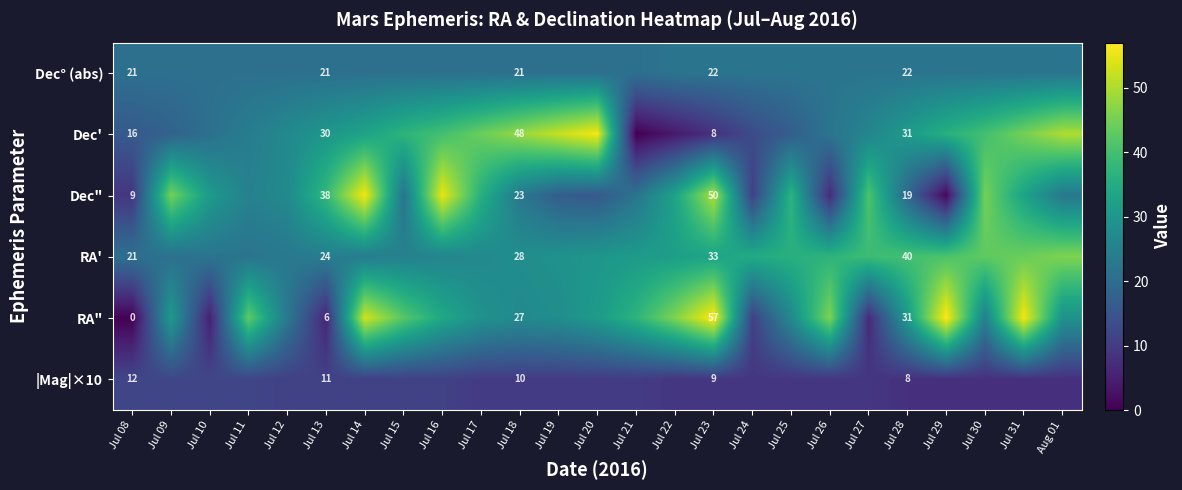

What is the spread (max minus min) of values at Jul 28?

32